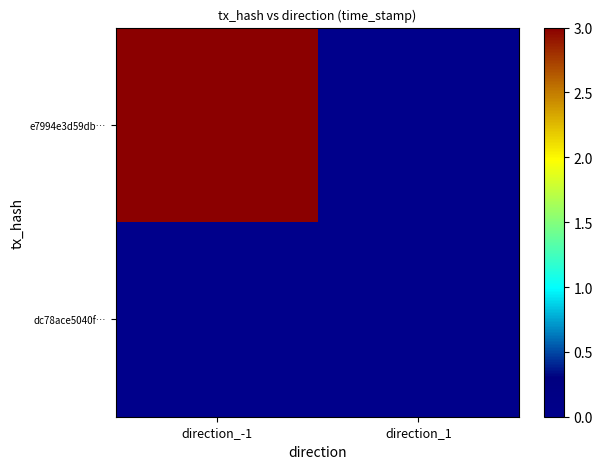

Which has a higher value, direction_1 or direction_-1?

direction_-1